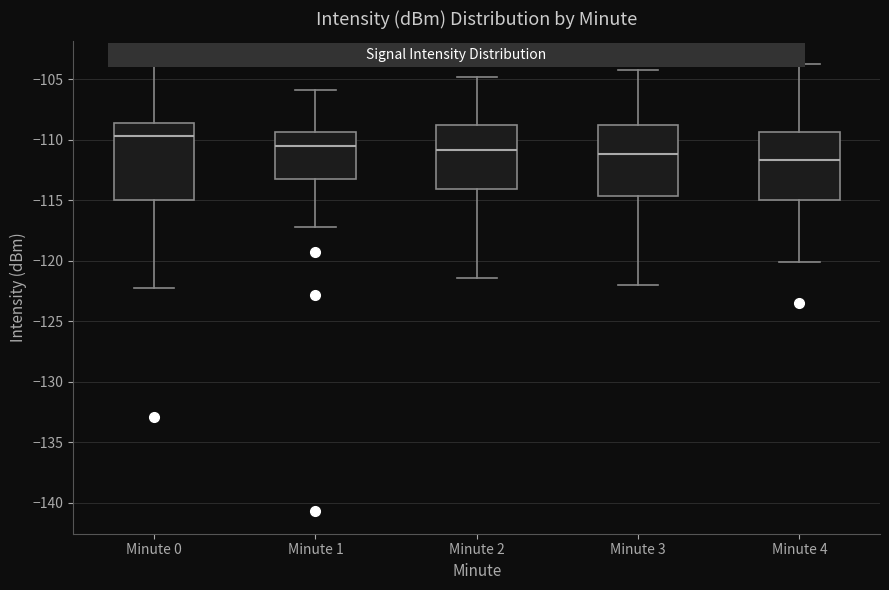

Comparing the boxes themselves (not the whiskers), which one is the tallest?

Minute 0